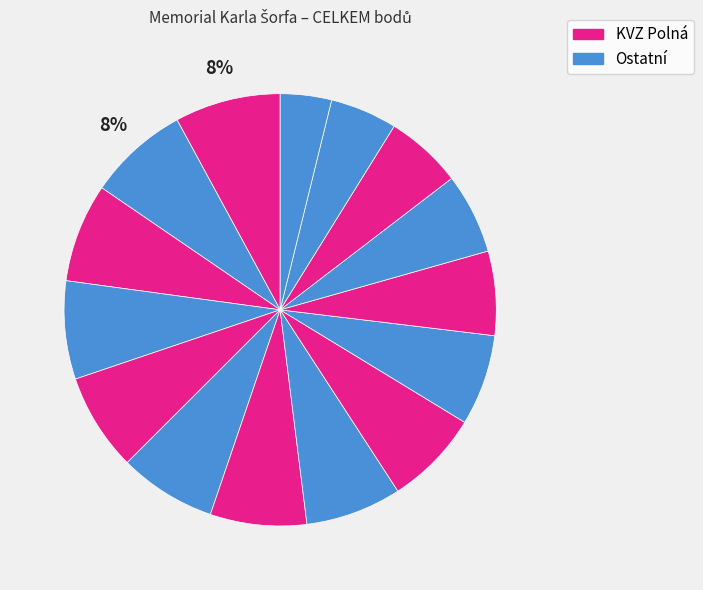

How many segments does this pie chart have?

15